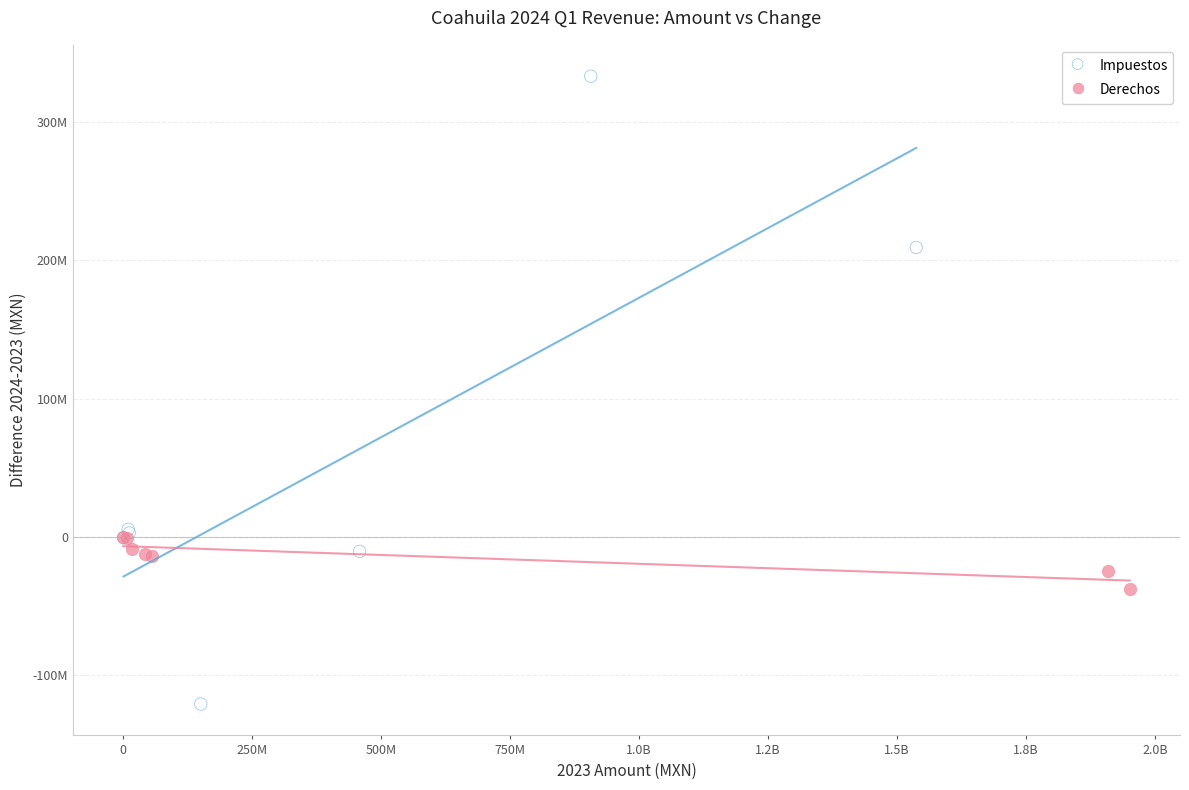

What are all the series names shown in the legend?

Impuestos, Derechos